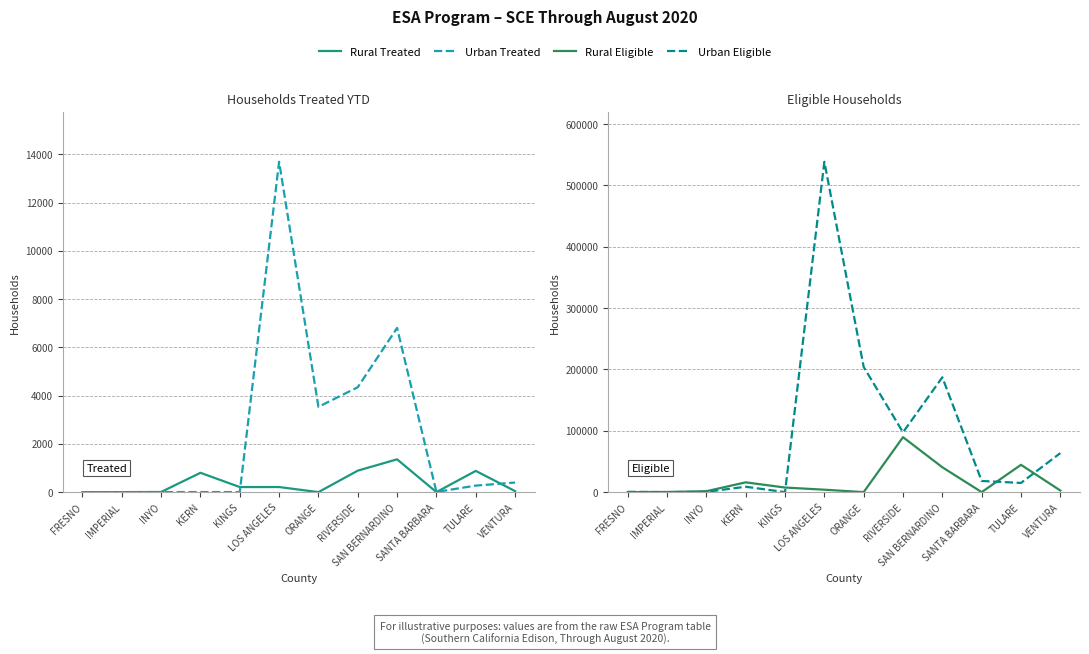

Reading left to right, what are all the values shown in this chart?

Rural Treated: 0	0	6	801	210	211	0	890	1359	0	880	42
Urban Treated: 0	0	0	3	0	13694	3535	4348	6806	7	270	397
Rural Eligible: 0	211	1459	15949	7462	3946	0	89597	40526	0	44508	2607
Urban Eligible: 469	0	436	8769	0	538607	204105	97499	187180	18186	14984	63623